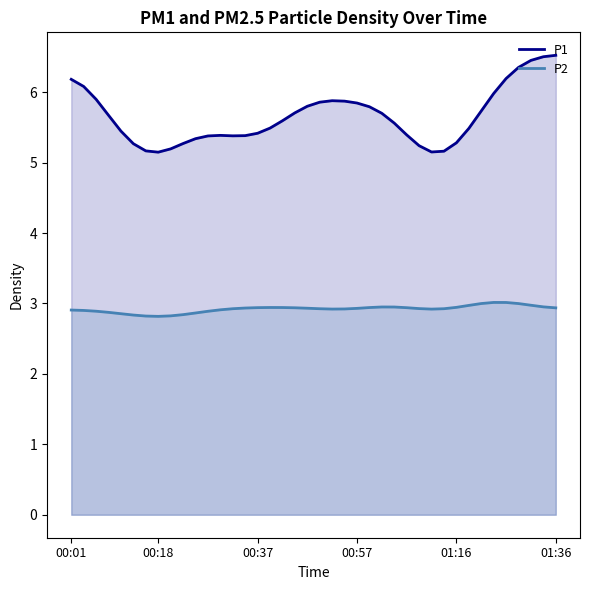

True or false: P1 and P2 cross at least once.

False